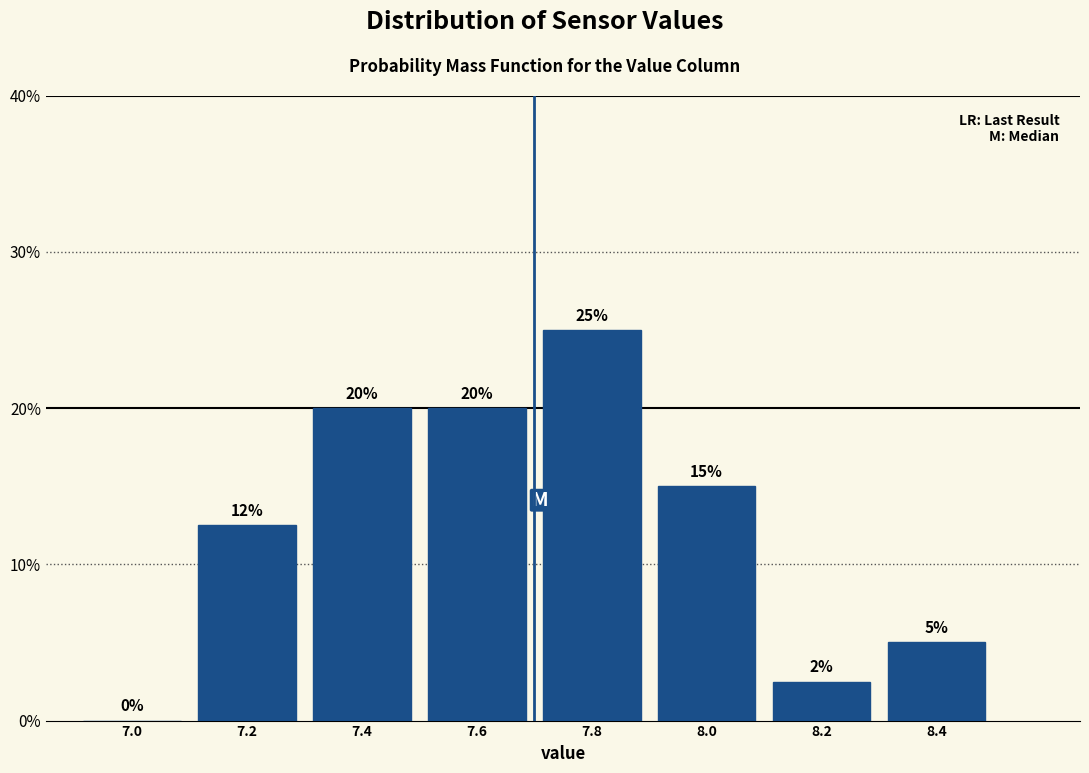

Over which range of the x-axis is the bar tallest?

7.7 to 7.9